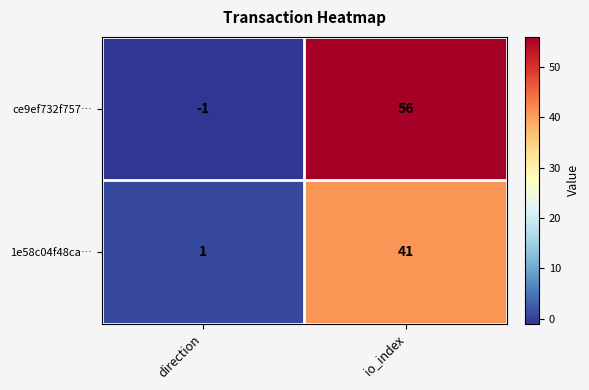

Rank the series by their average value, from highest to lowest.

ce9ef732f757…, 1e58c04f48ca…